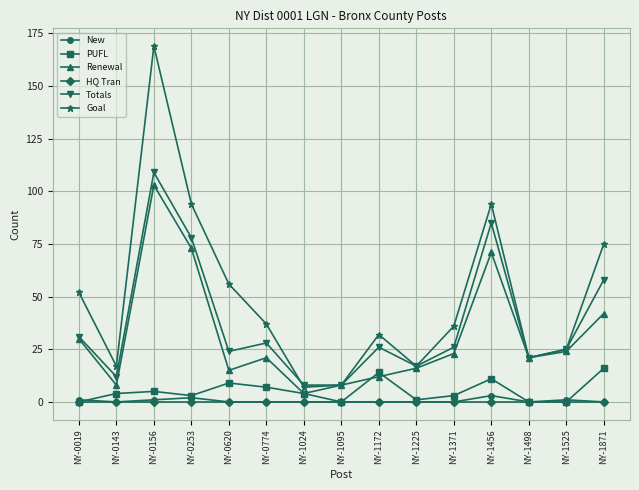

What is the difference between the highest and lowest values at NY-0620?

56